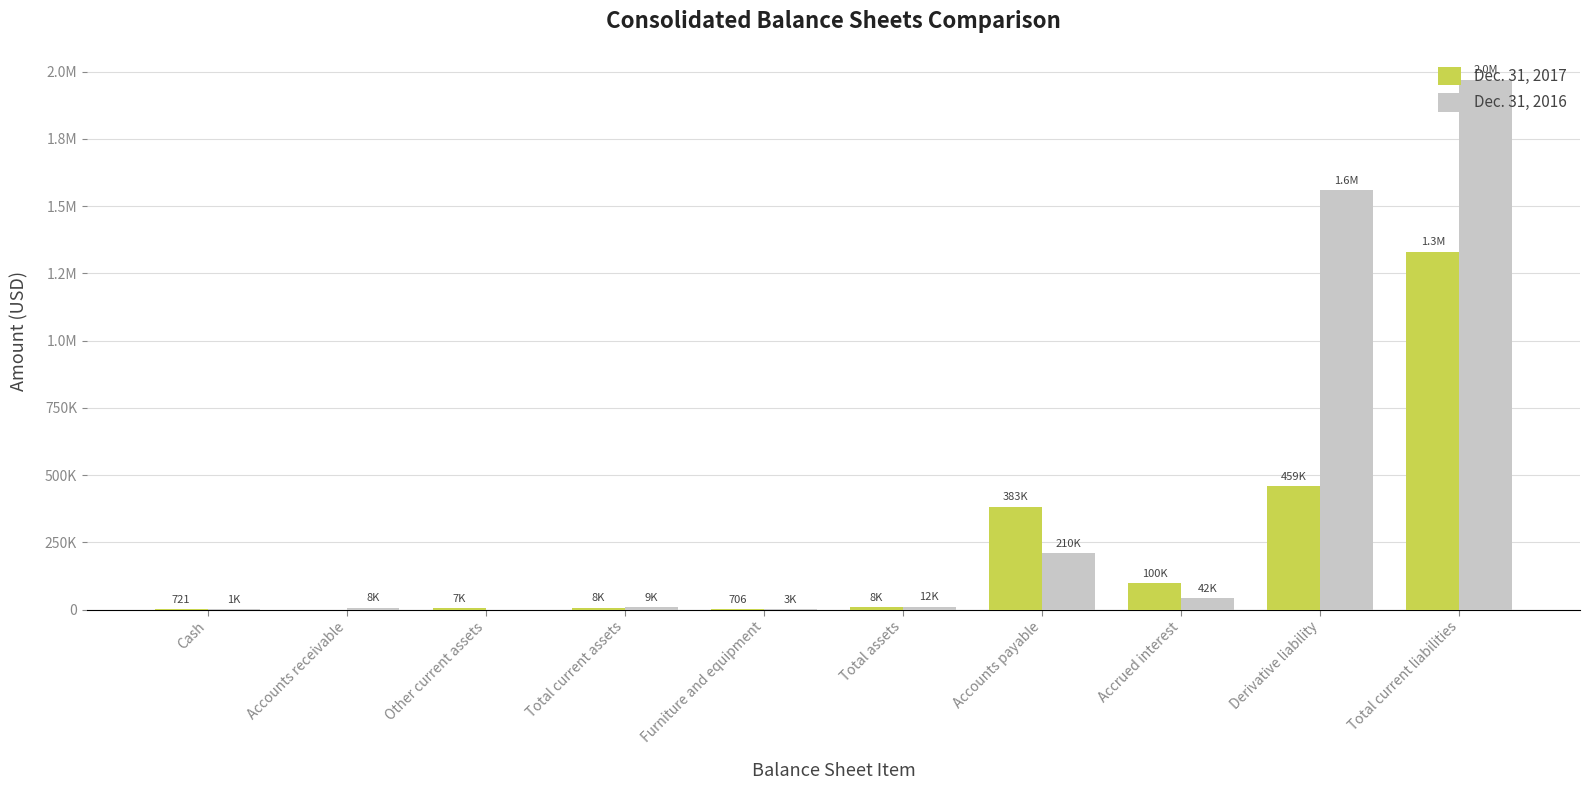

Reading left to right, what are all the values shown in this chart?

Dec. 31, 2017: 721	0	7000	7721	706	8427	383119	100001	458753	1331000
Dec. 31, 2016: 1497	7590	0	9087	2538	11625	209560	41683	1559428	1970289